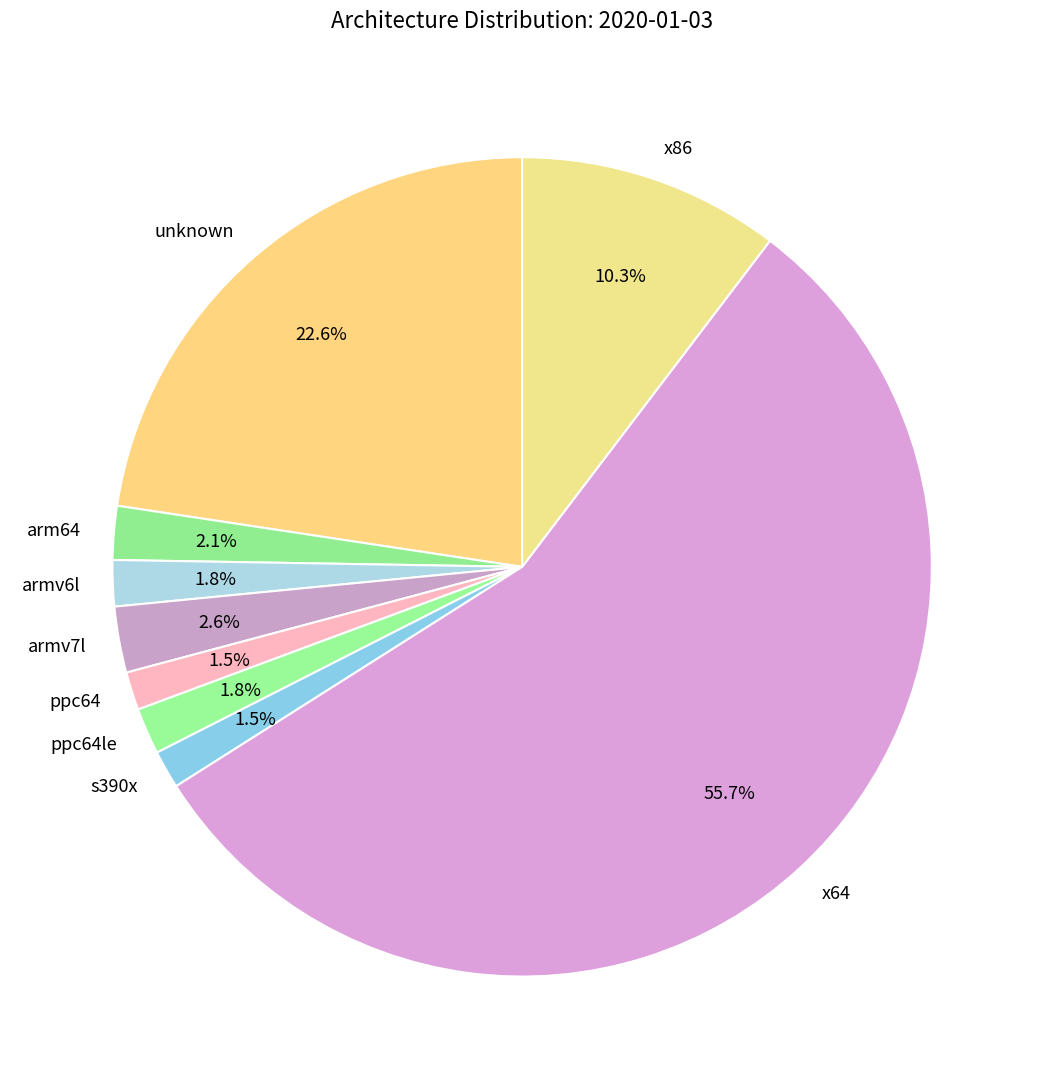

Which category has the biggest portion of the pie?

x64